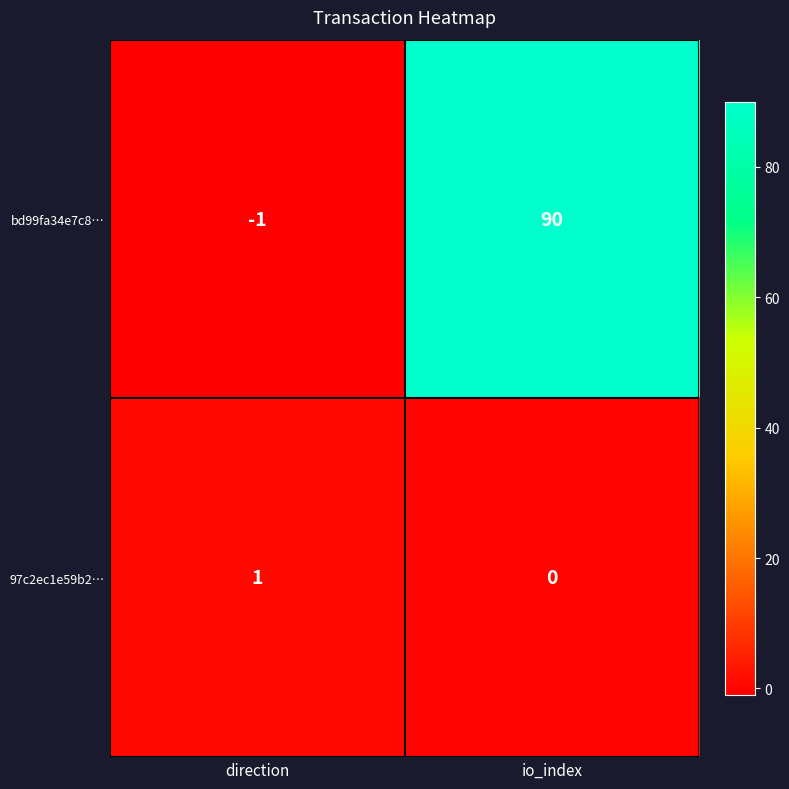

Which category has the highest value across all series?

io_index